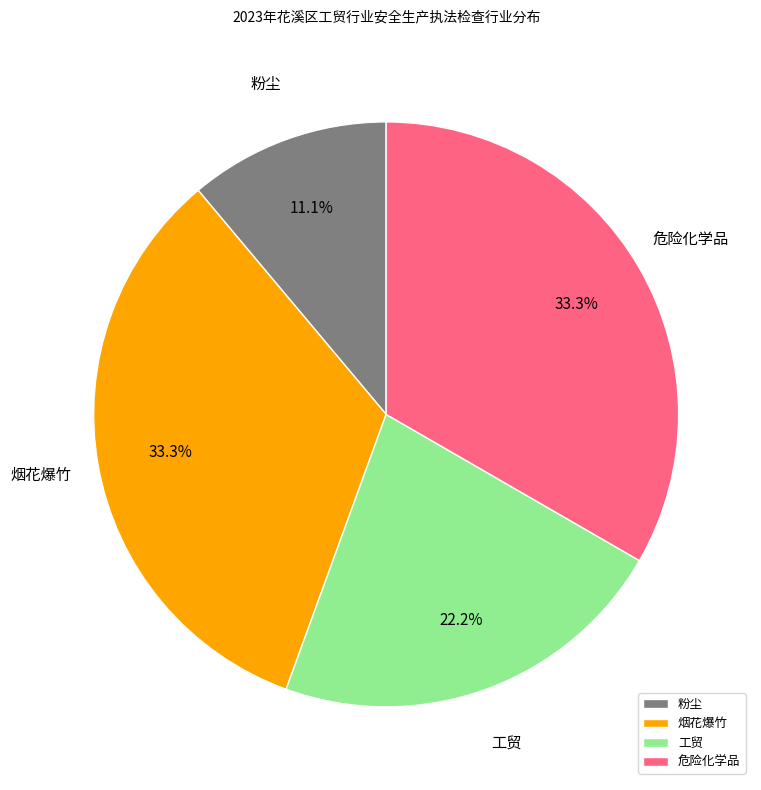

The 工贸 slice represents 4% of the pie. True or false?

False